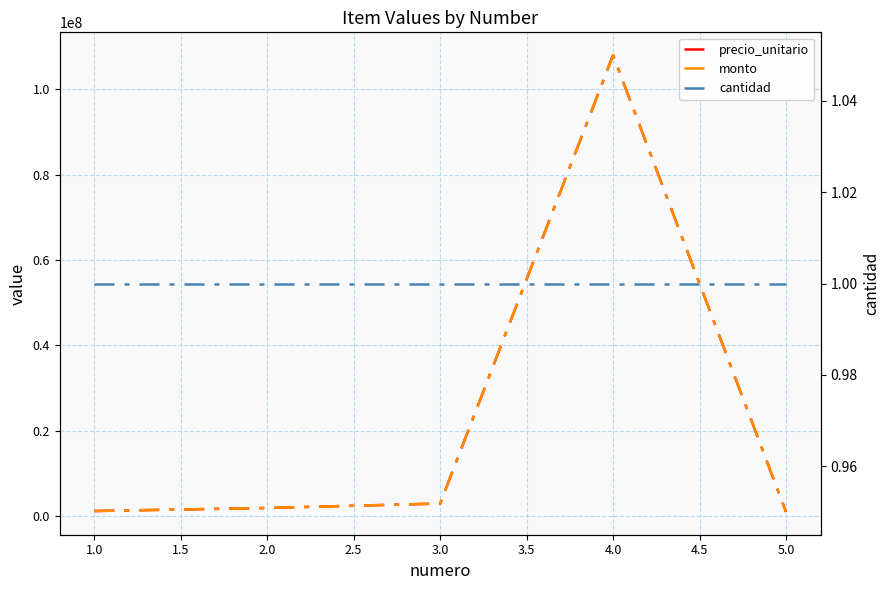

What is the maximum value shown in the chart?

108000000